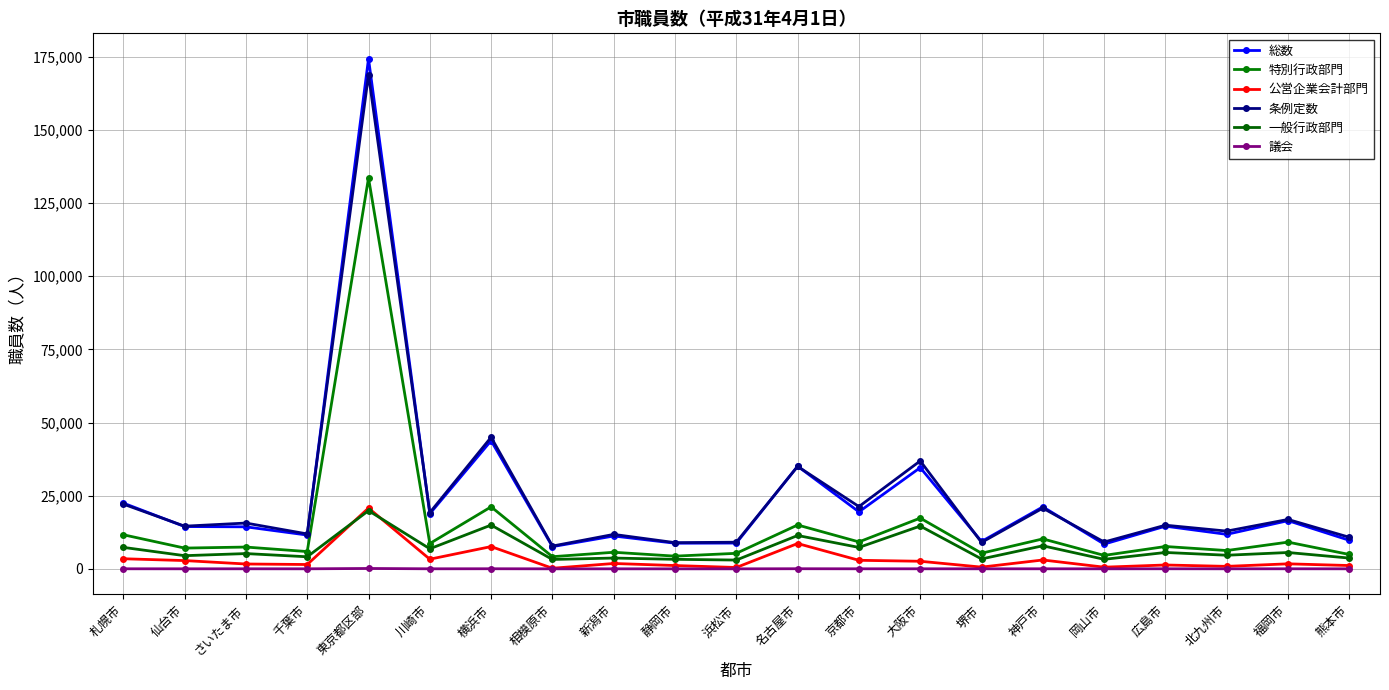

In 一般行政部門, how many points are lower than both neighbors (excluding endpoints)?

9